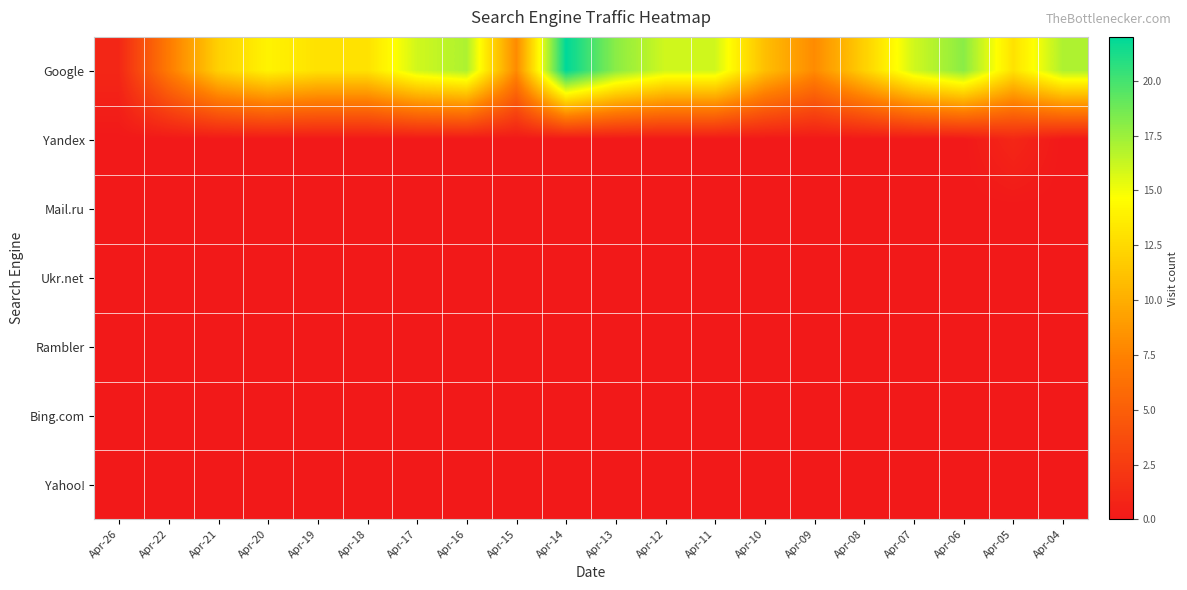

Between Apr-07 and Apr-06, which series saw the biggest shift?

Google